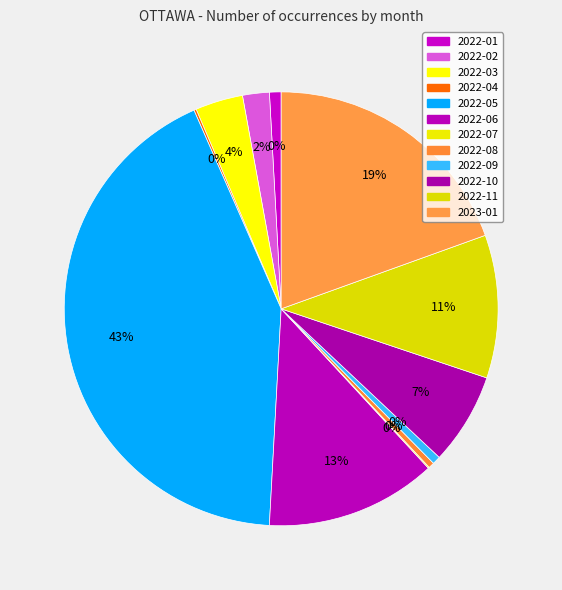

Which slice is the smallest?

2022-07